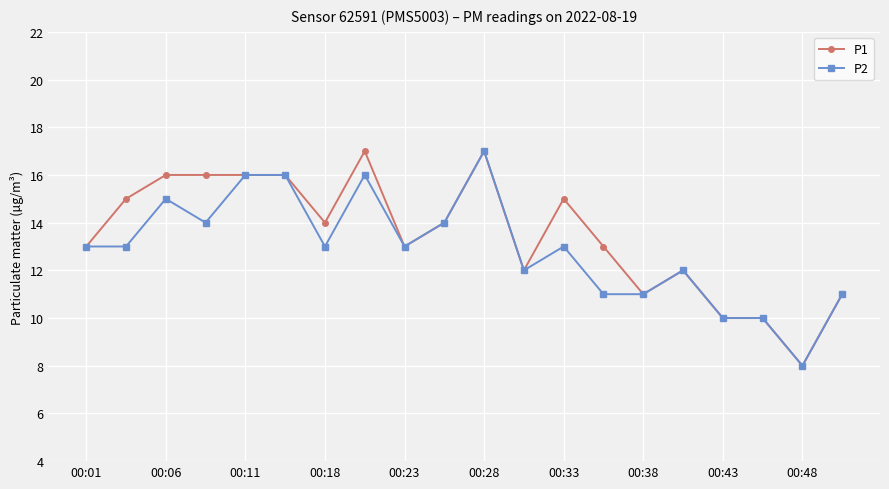

What is the highest value of the P1 series?

17